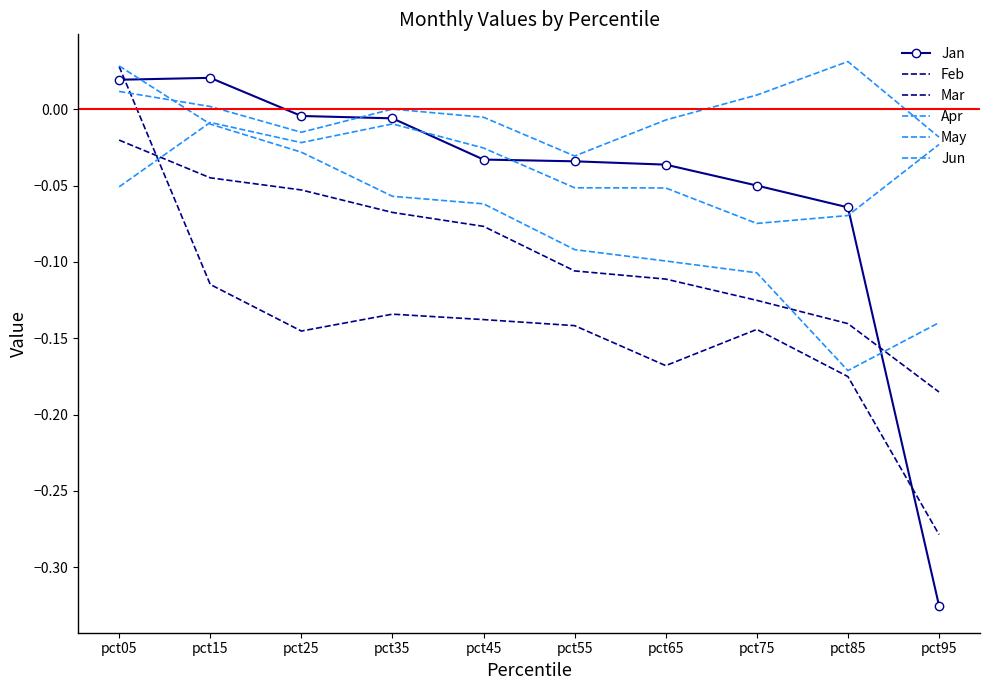

Which series has the widest spread of values?

Jan